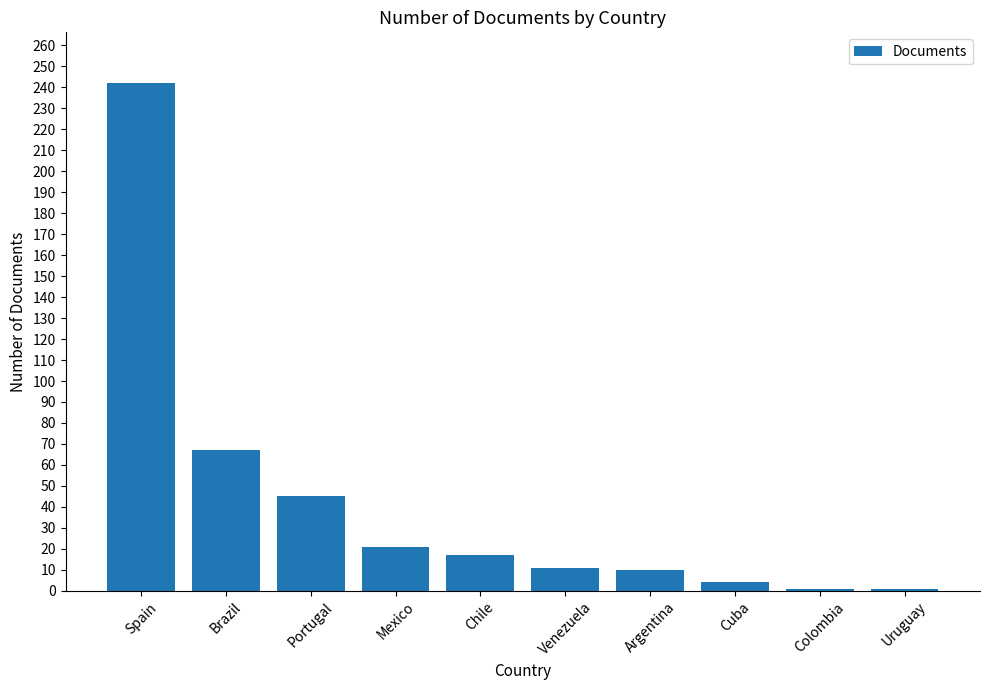

Does the chart contain stacked bars?

No